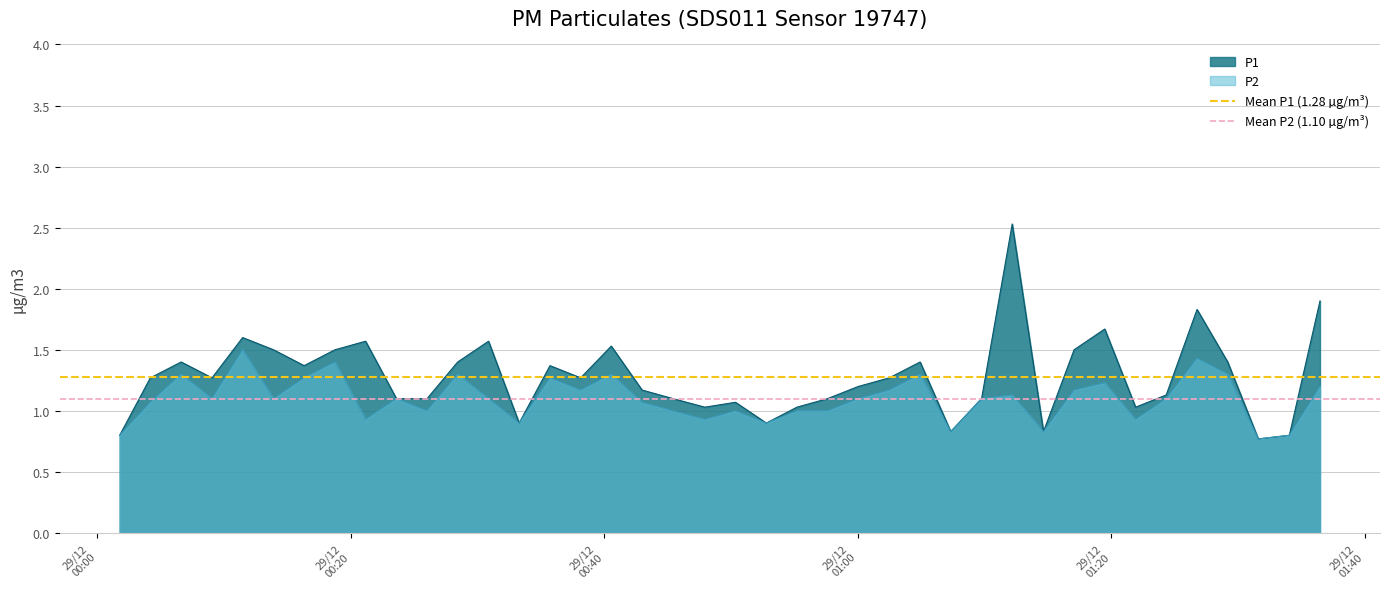

What is the minimum value for P1?

0.8